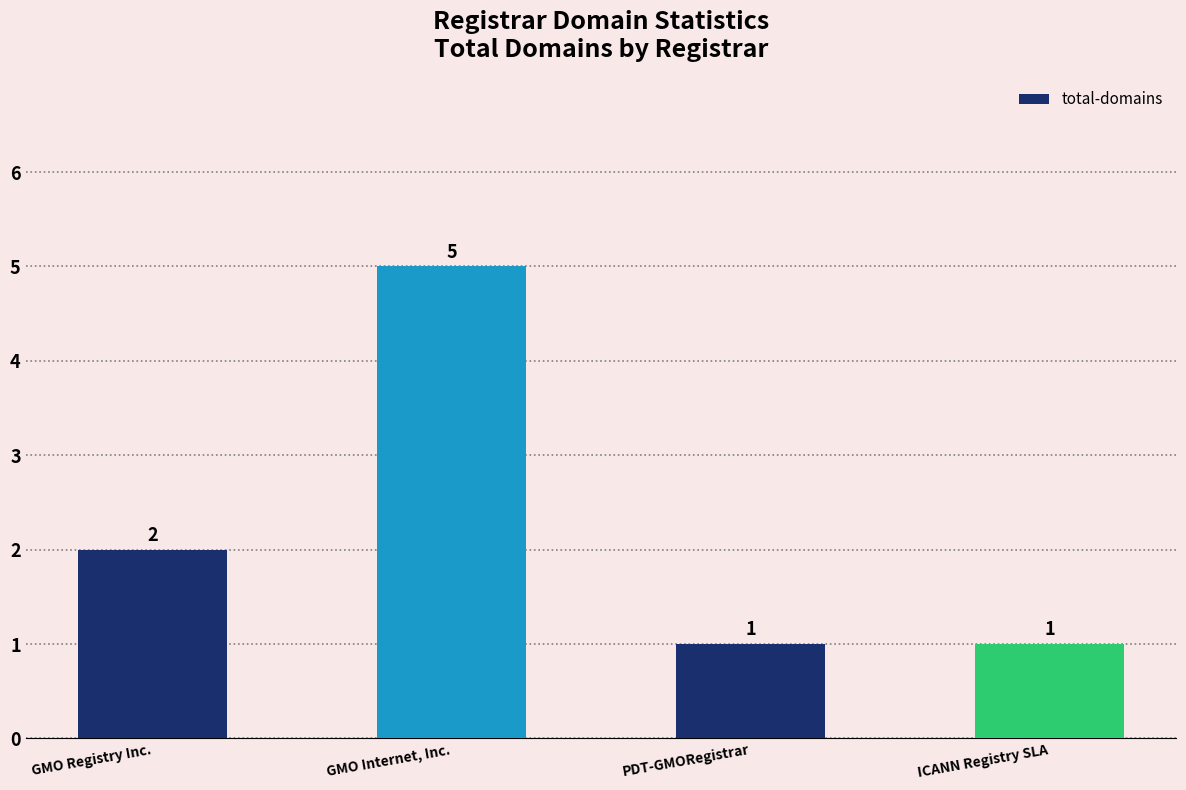

Between GMO Internet, Inc. and ICANN Registry SLA, which is larger?

GMO Internet, Inc.